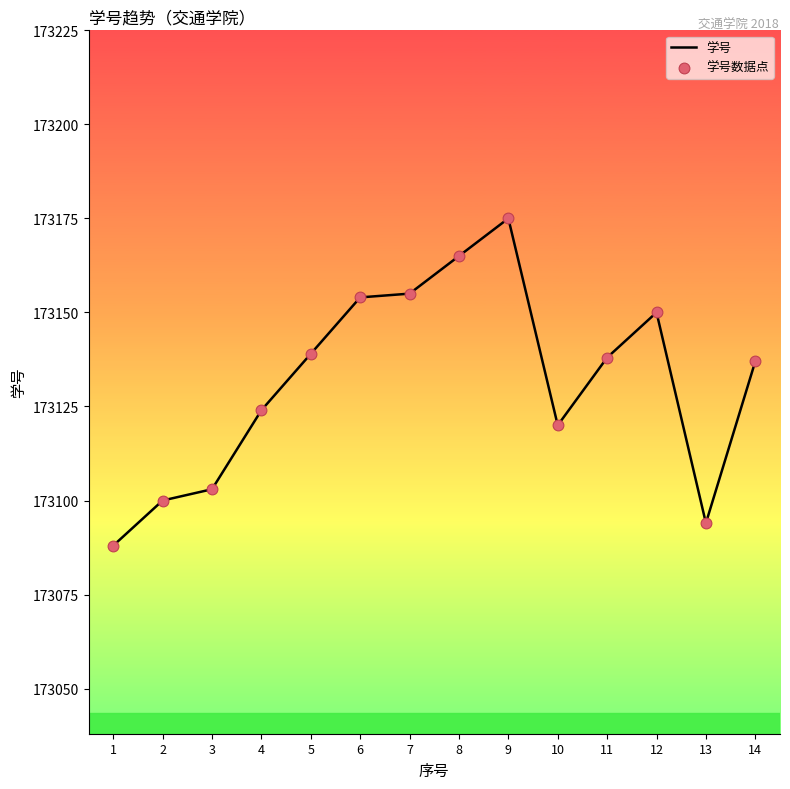

Approximately how many times larger is the value at 12 compared to 14?

1.0